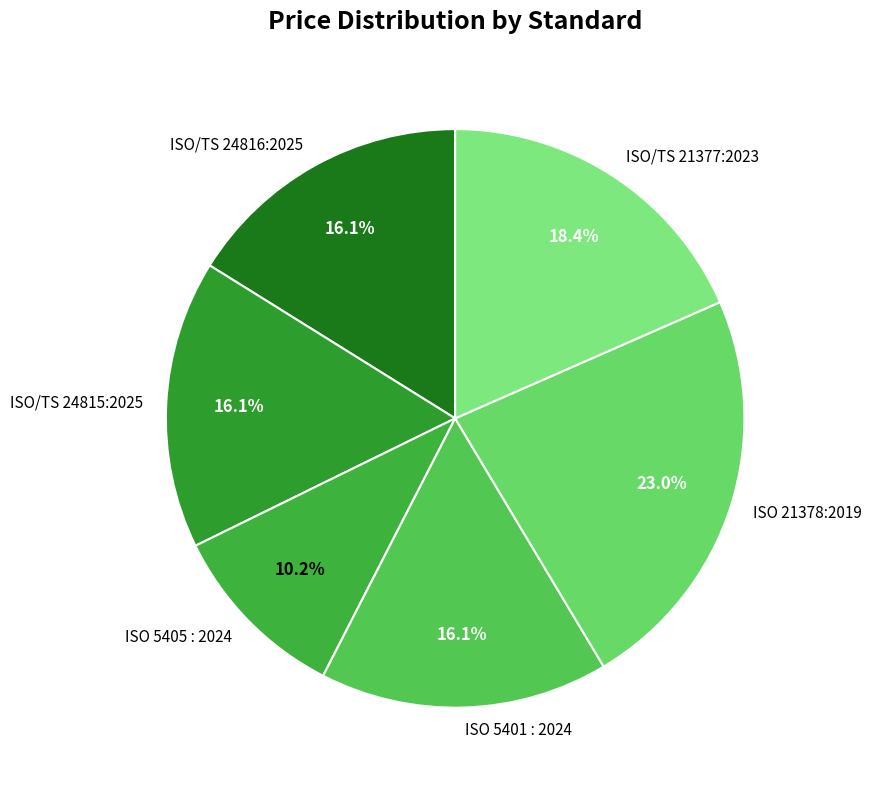

How many segments does this pie chart have?

6